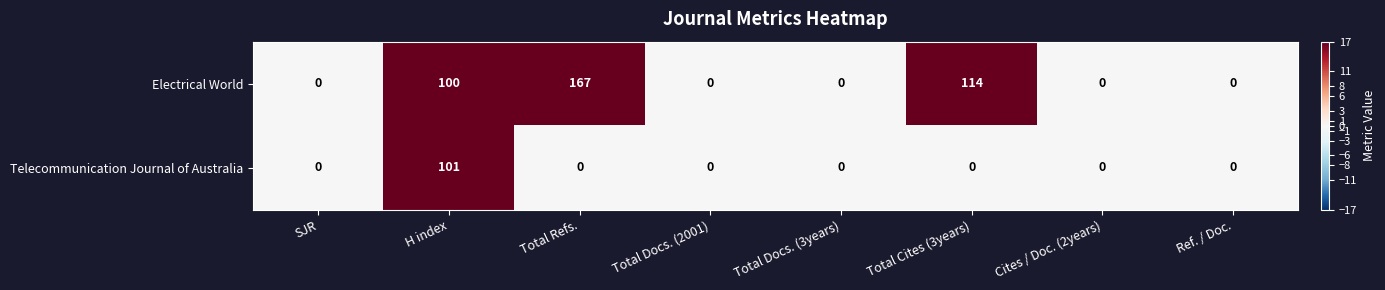

Count the number of categories in the chart.

8